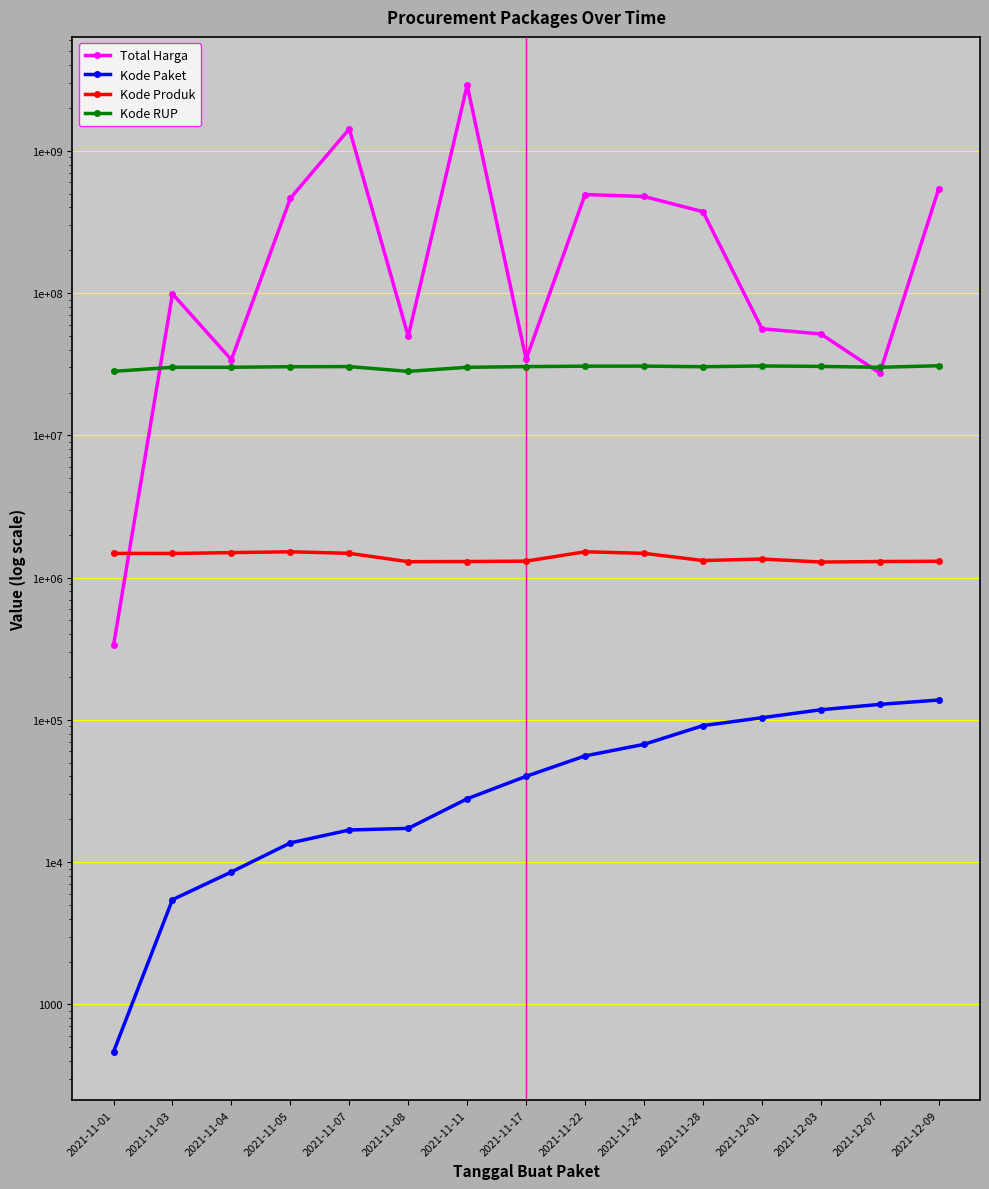

True or false: Kode Paket and Kode Produk cross at least once.

False